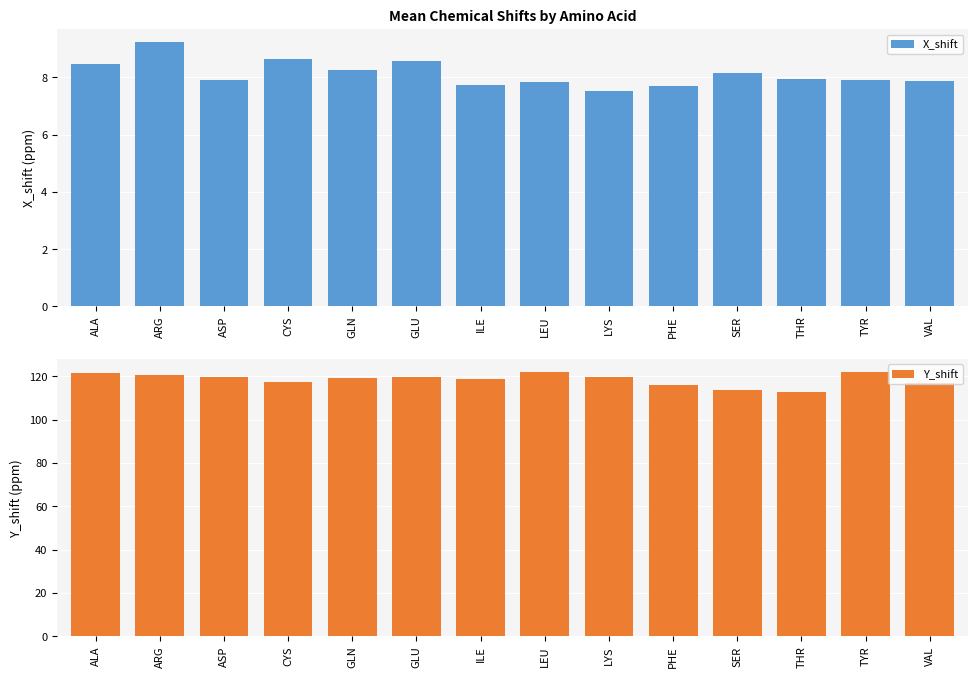

Is it true that Y_shift equals 155.6 at SER?

False